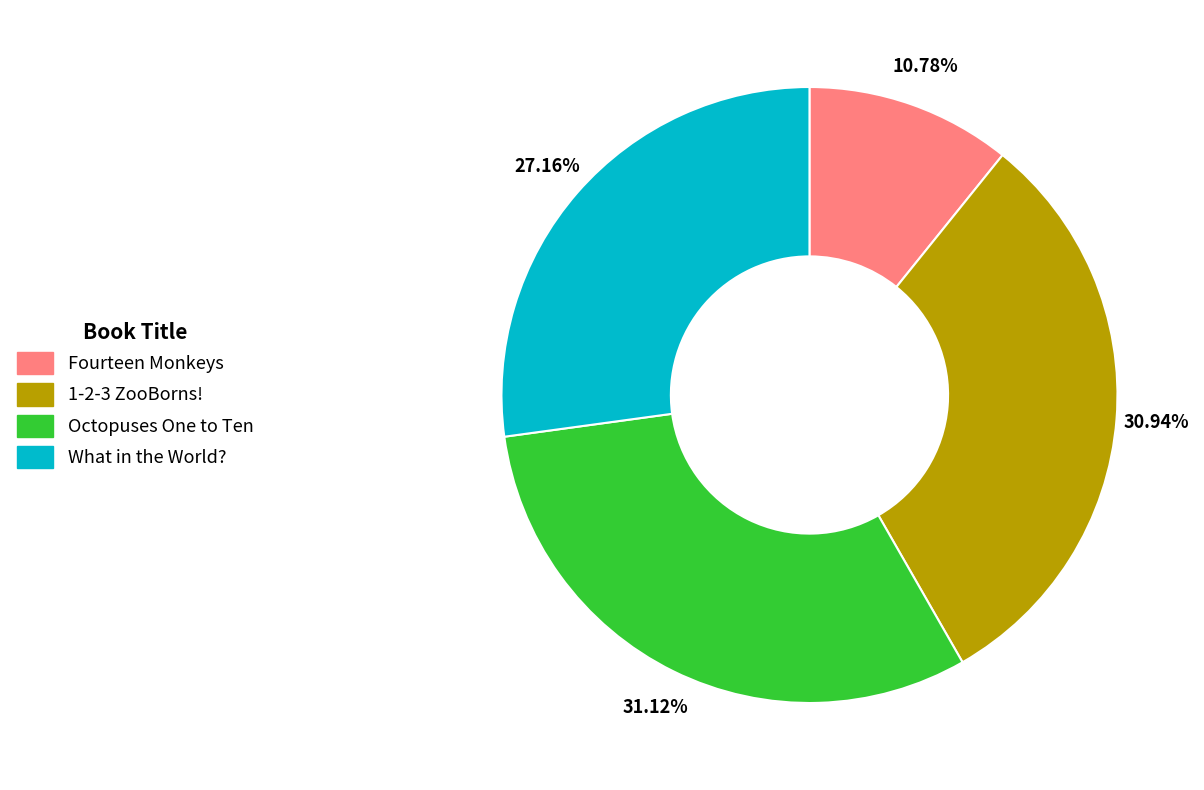

Which slice is the smallest?

Fourteen Monkeys